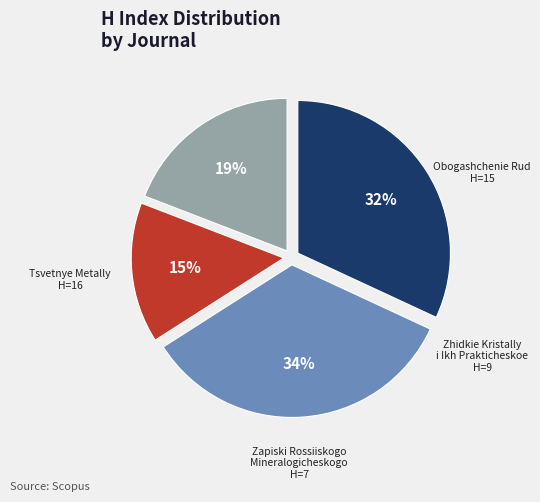

To the nearest percent, what is the average slice percentage?

25%